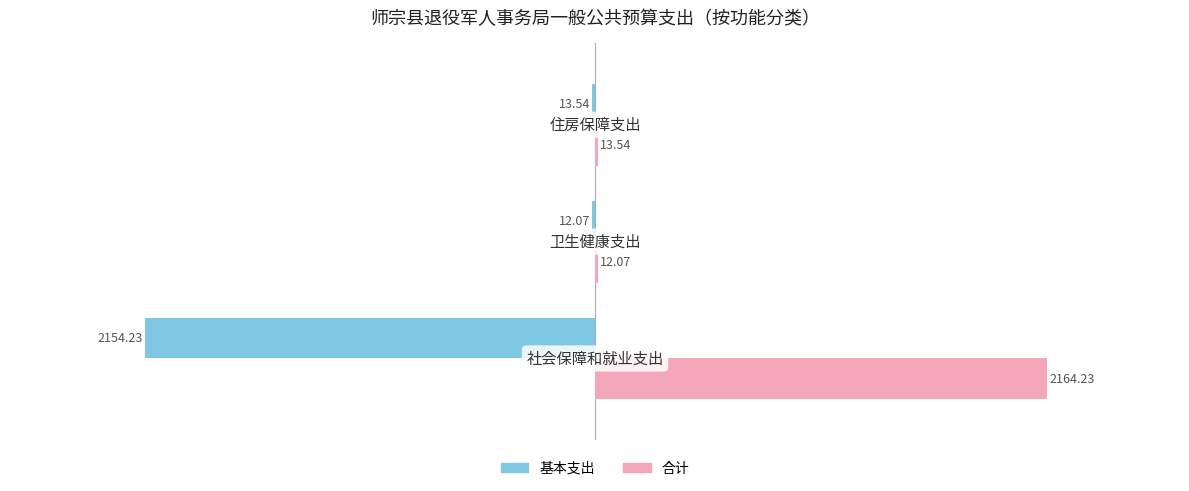

Which series has the widest spread of values?

合计